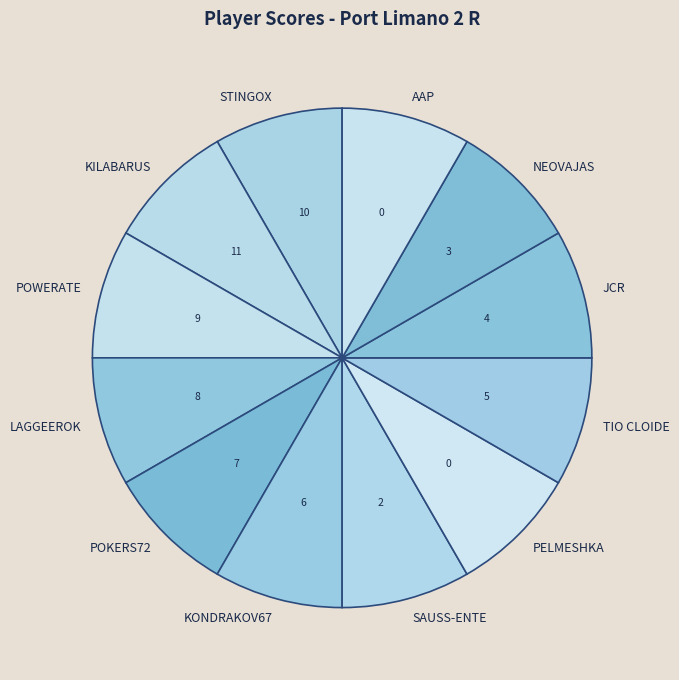

Does TIO CLOIDE account for over 50% of the chart?

No